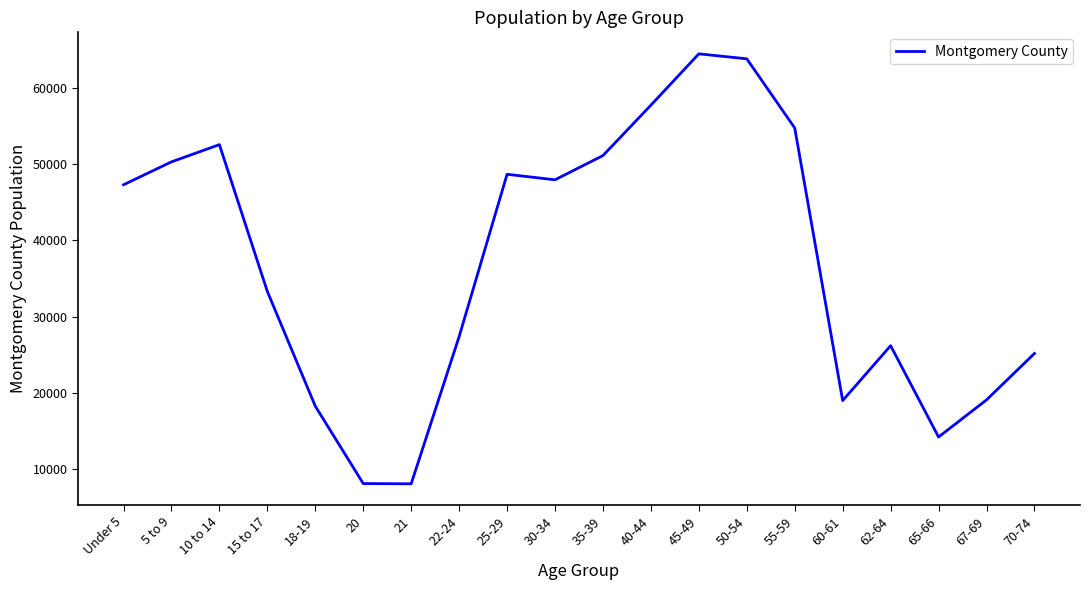

Between 25-29 and 55-59, which is larger?

55-59